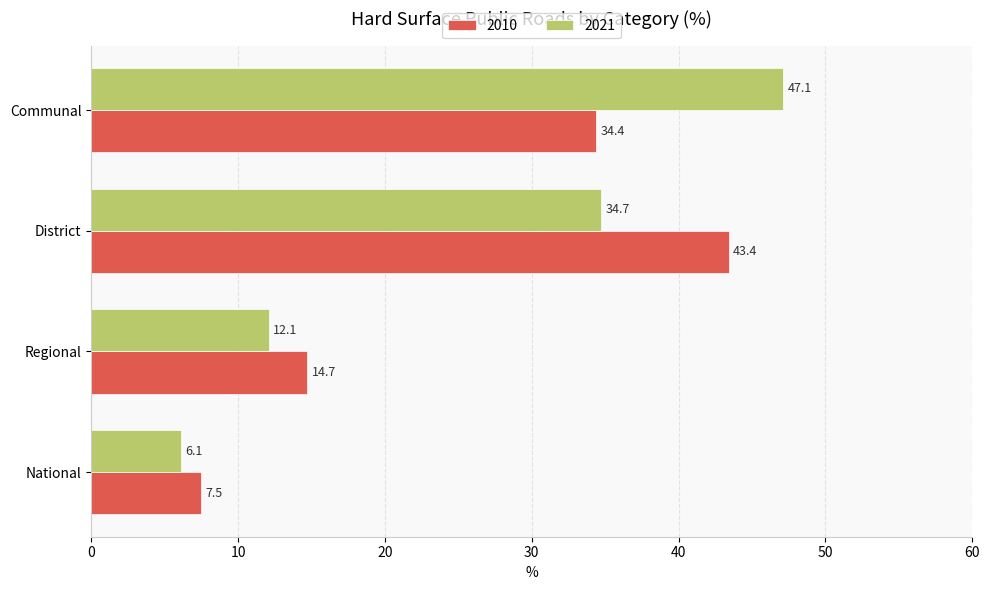

How many categories are shown in the chart?

4